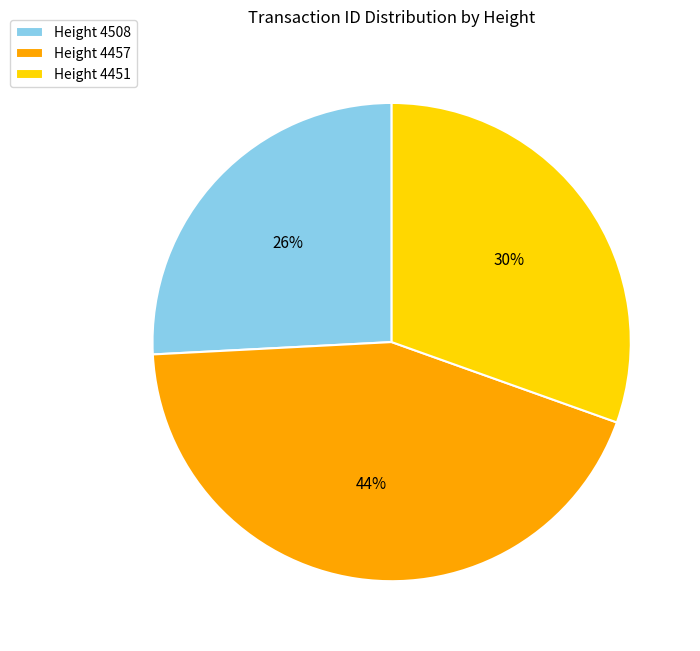

Which slice is the largest?

Height 4457